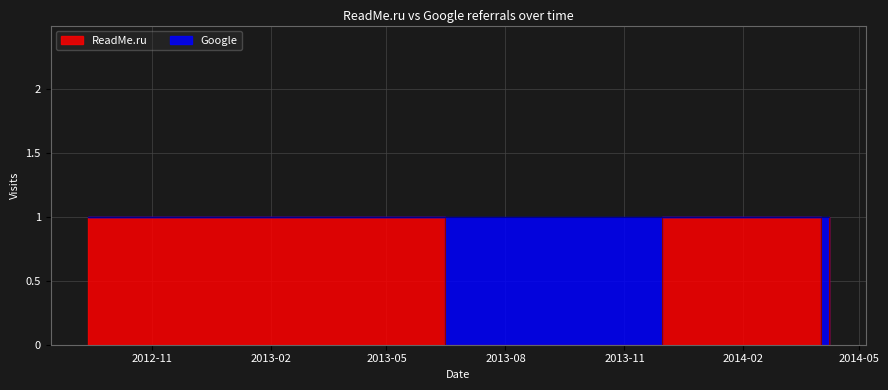

What is the sum of all ReadMe.ru values?

6